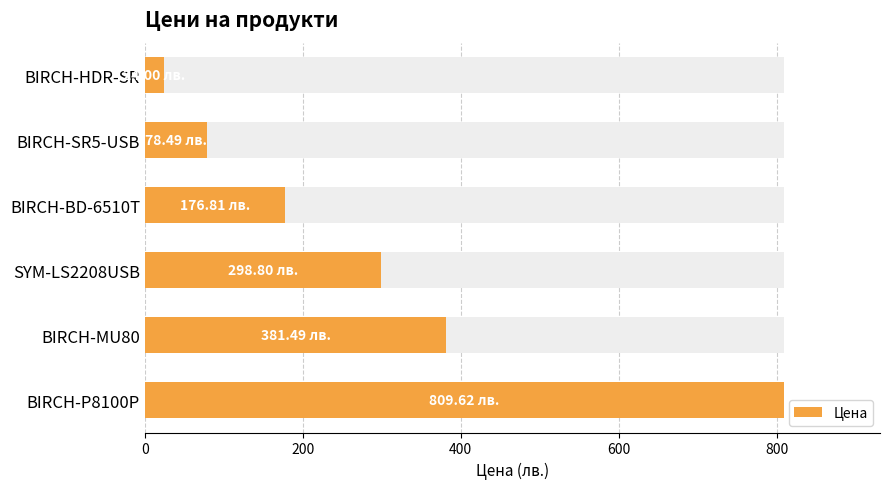

True or false: the data shows 37.7 at BIRCH-HDR-SR.

False